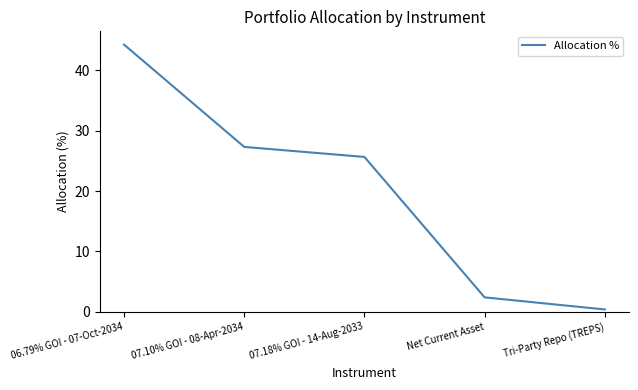

What is the sum of the values at 06.79% GOI - 07-Oct-2034 and Net Current Asset?

46.7